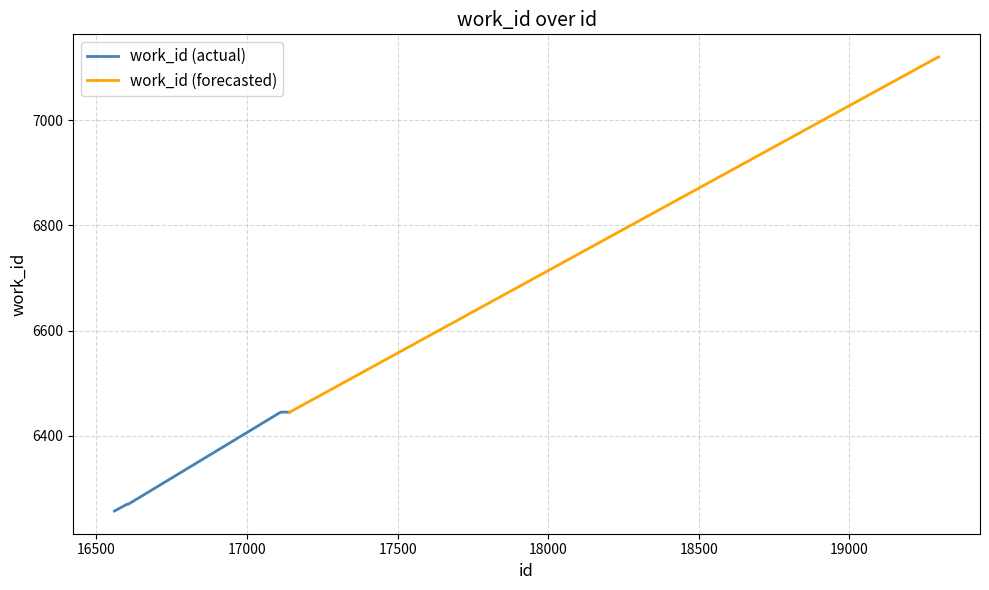

Reading left to right, extract all data points from this chart.

16560=6257	16602=6270	16606=6270	17112=6445	17142=6445	19295=7120	19297=7120